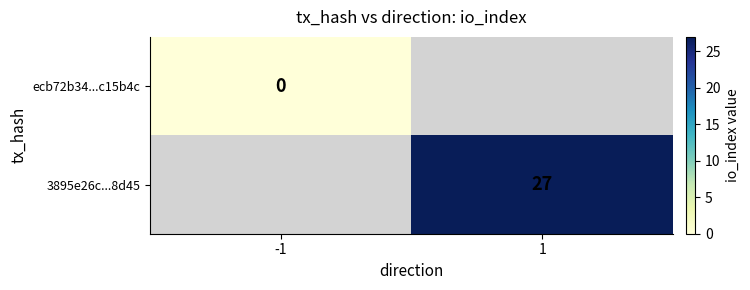

Is it true that 3895e26c...8d45 equals 27 at 1?

True